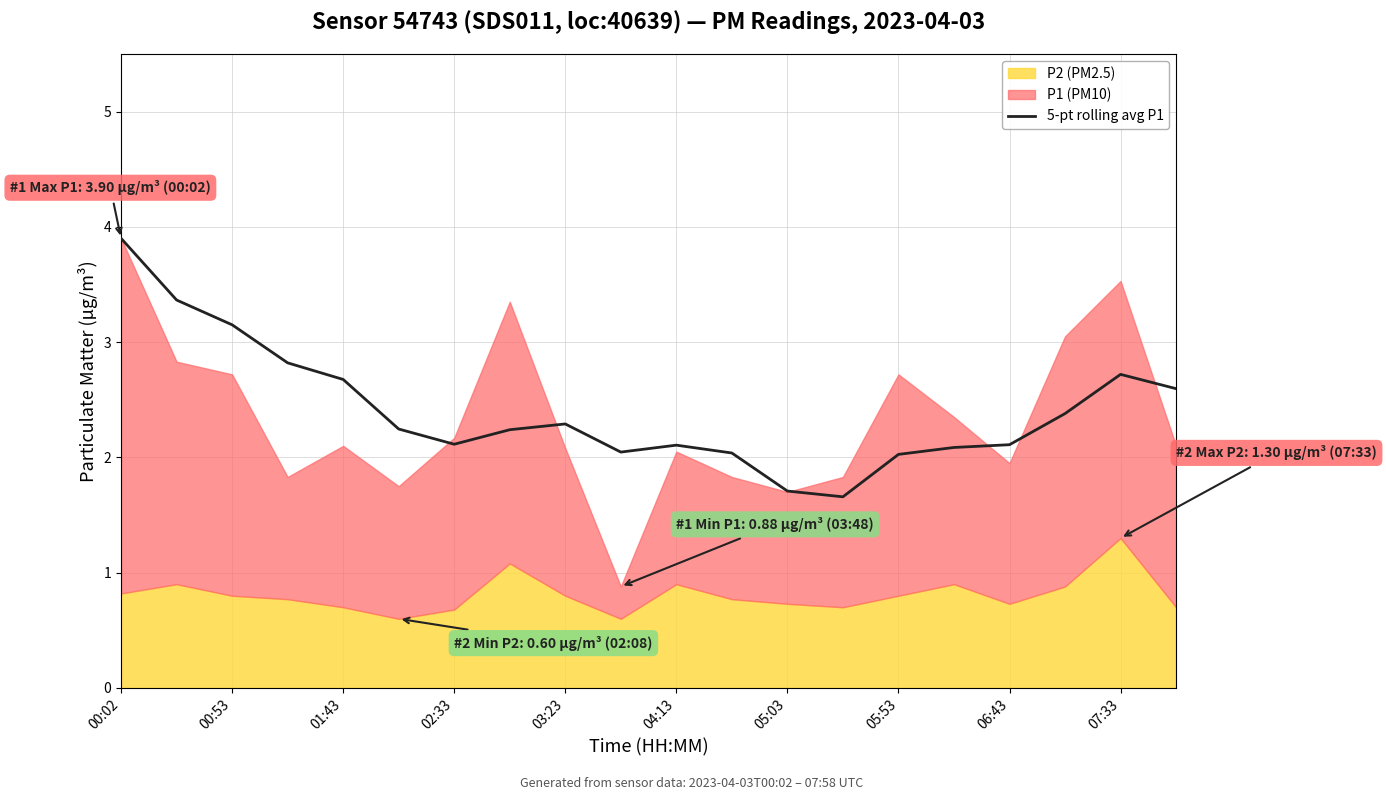

The 5-pt rolling avg P1 series shows 0.9 at 02:33. True or false?

False